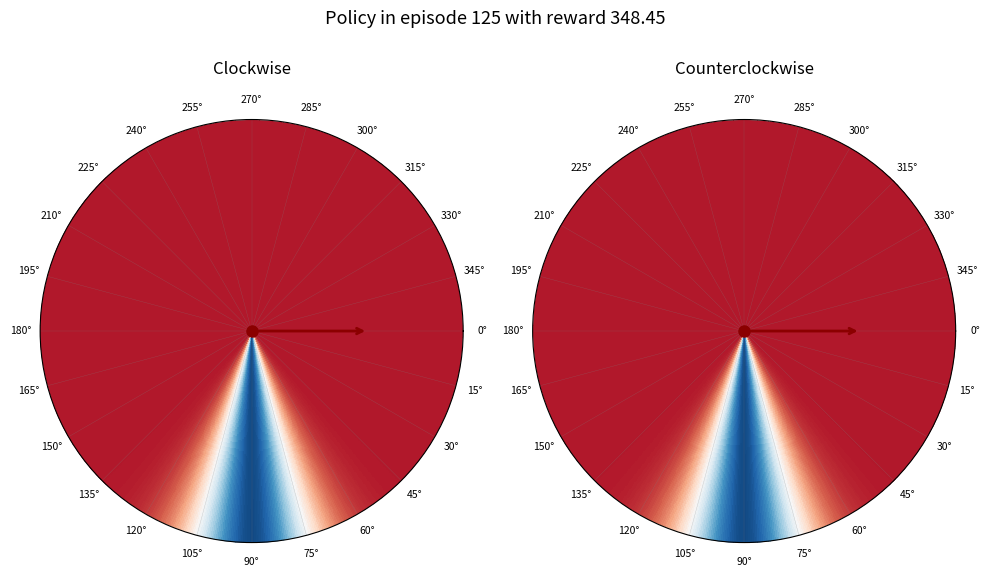

Count the number of slices in the pie.

2